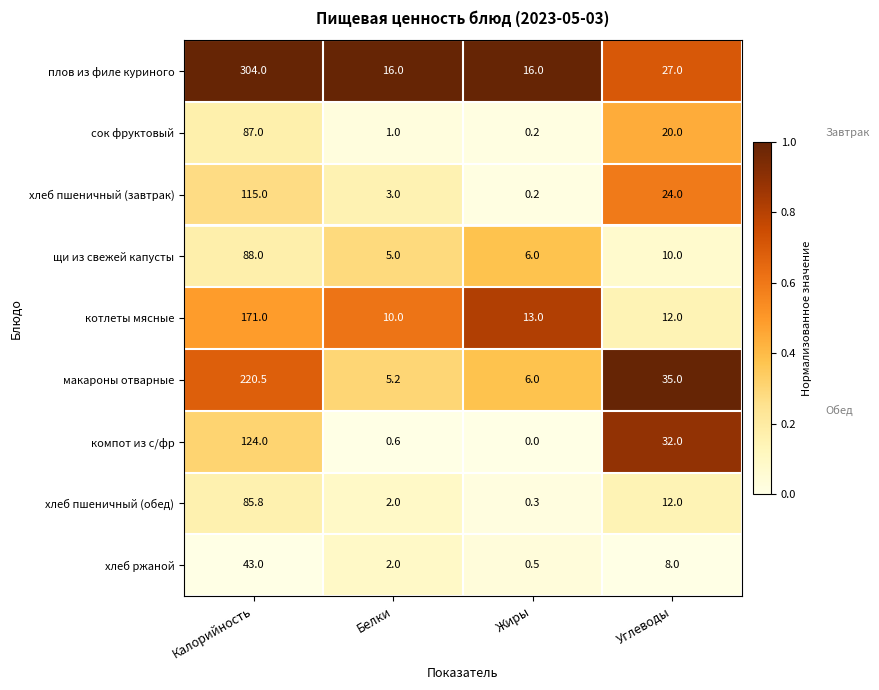

Rank the categories by котлеты мясные value from highest to lowest.

Калорийность, Жиры, Углеводы, Белки